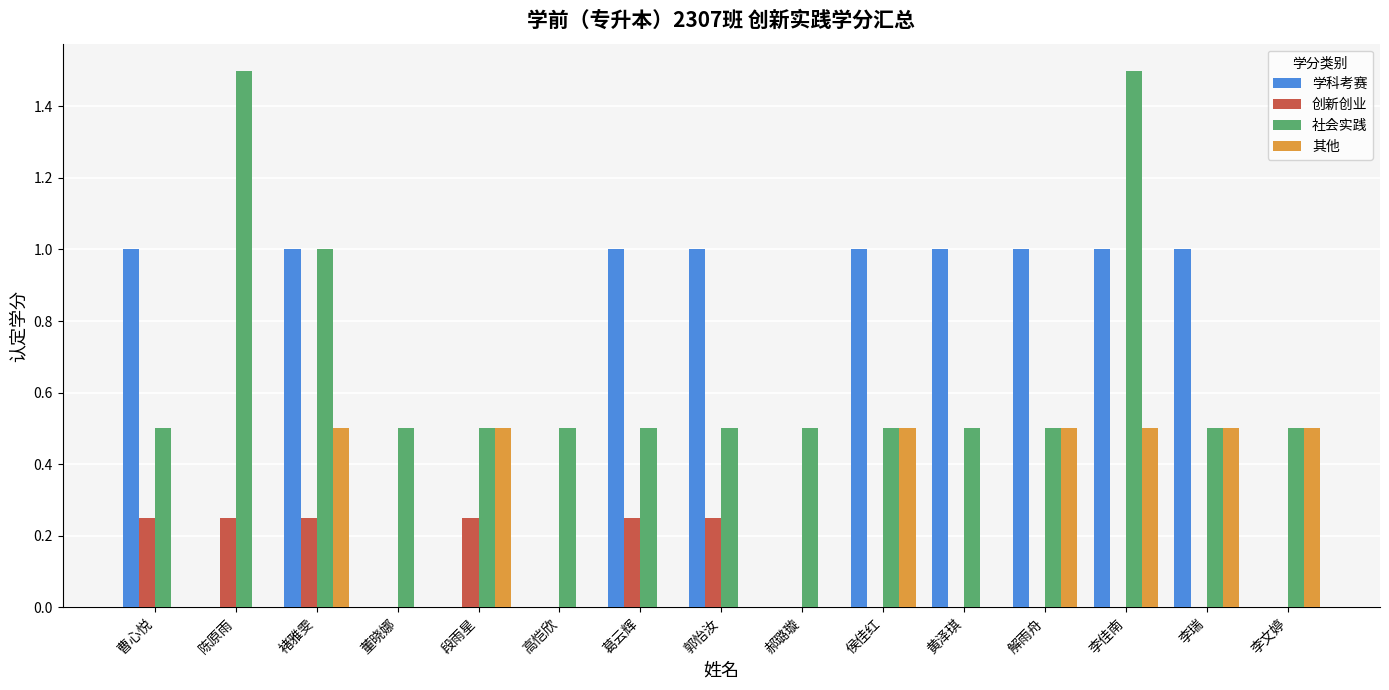

Are the bars grouped side by side (vs. stacked)?

Yes